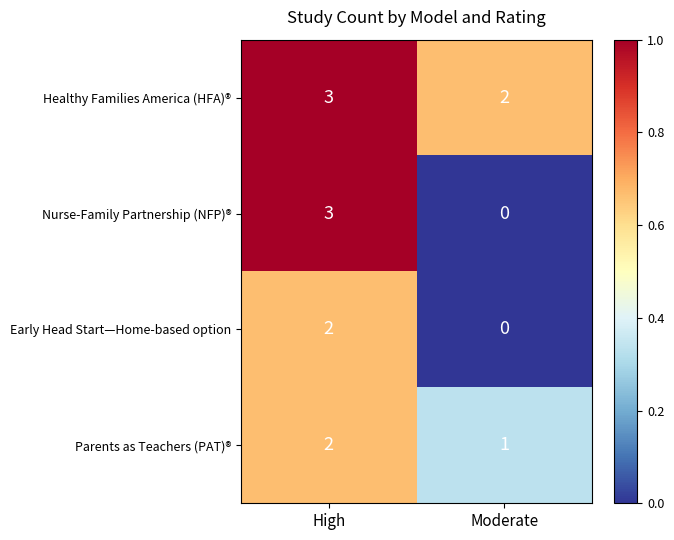

At which category is the sum across all series the highest?

High